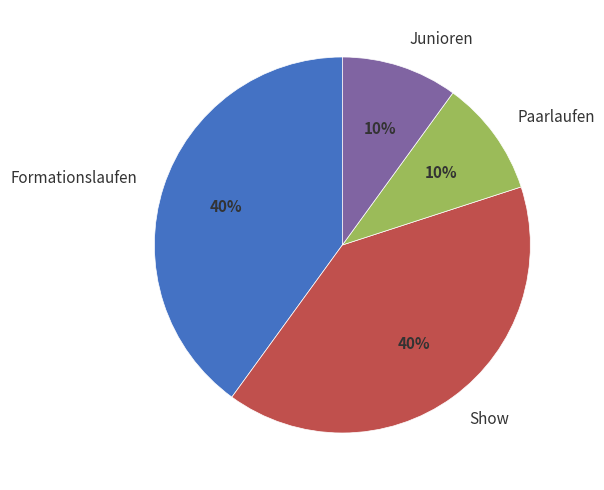

Count the number of slices in the pie.

4